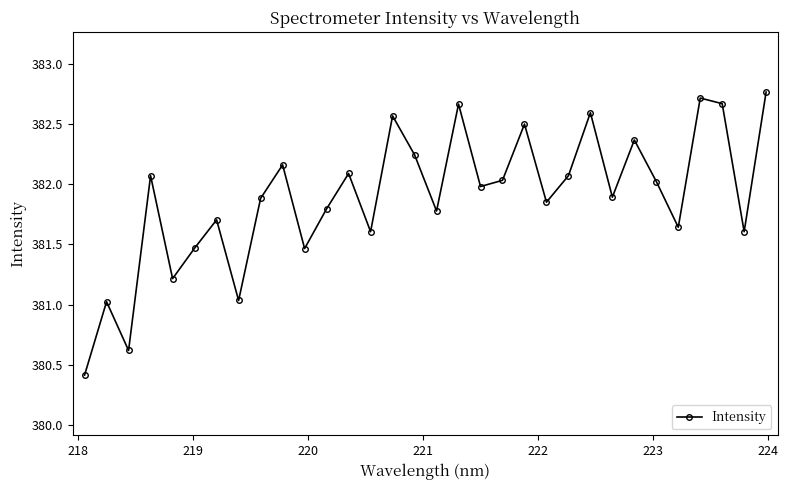

How many interior local valleys (lower than both neighbors) does the data have?

11